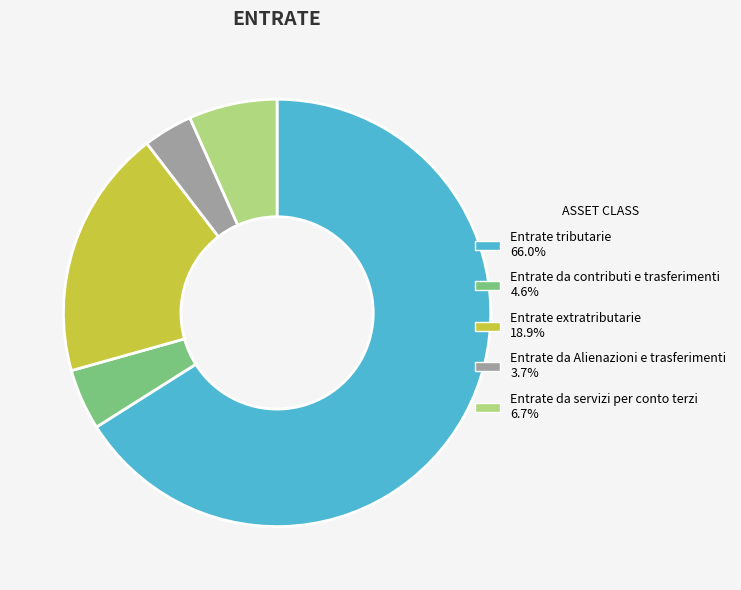

Is there a majority slice in this chart?

Yes